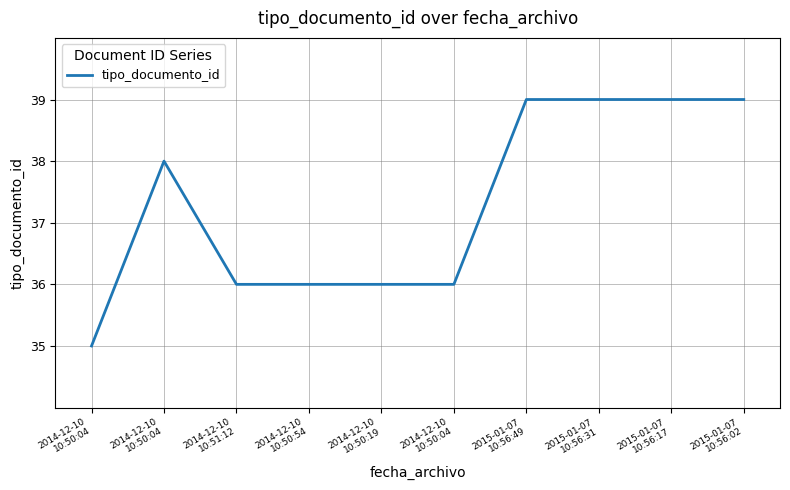

Does the chart have visible grid lines?

Yes